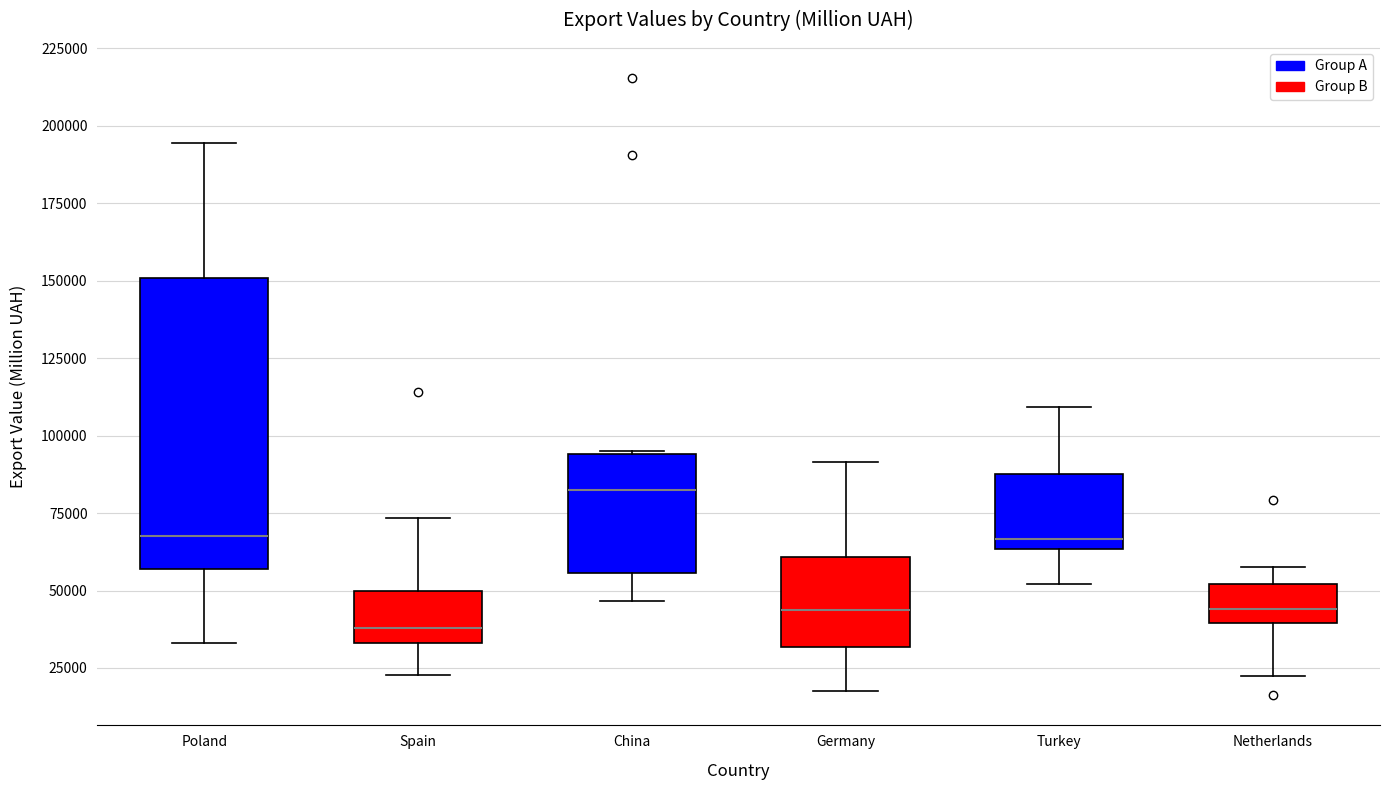

Comparing the boxes themselves (not the whiskers), which one is the tallest?

Poland